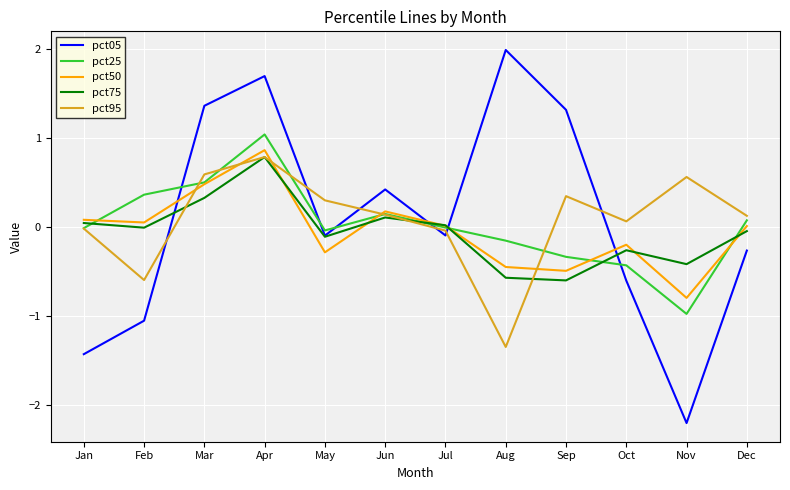

Is the value of pct95 at Feb greater than the value of pct25 at Jun?

No